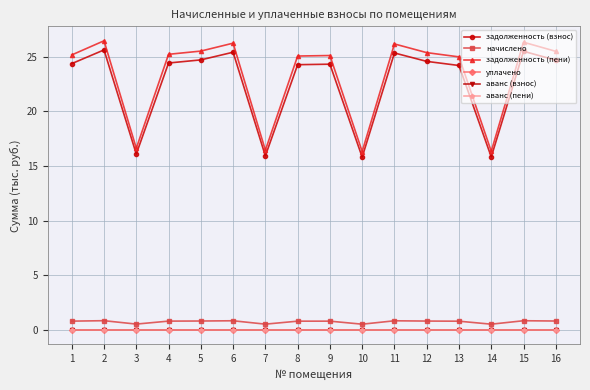

Is this an area chart (filled region under the line)?

No